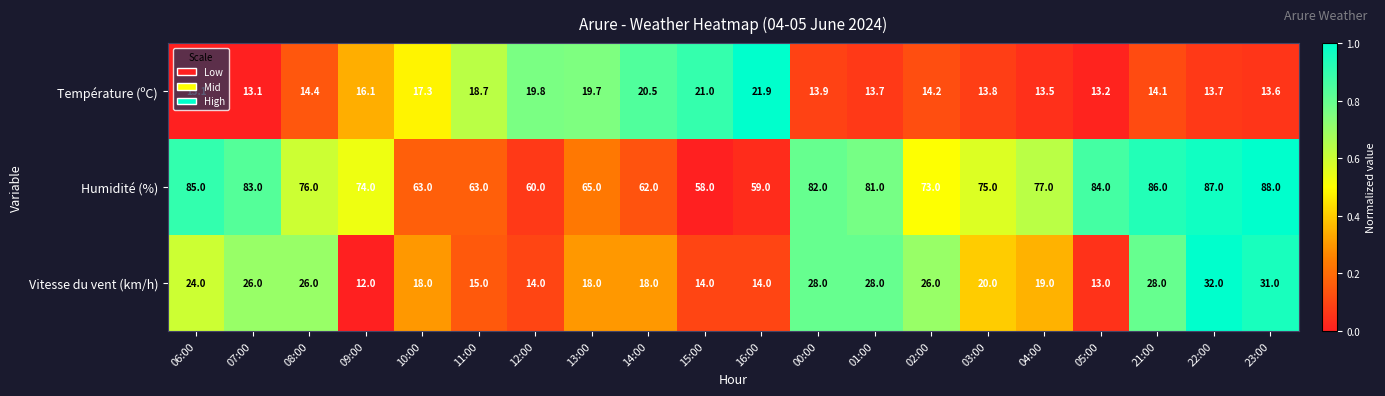

Which label corresponds to the largest value in the chart?

23:00